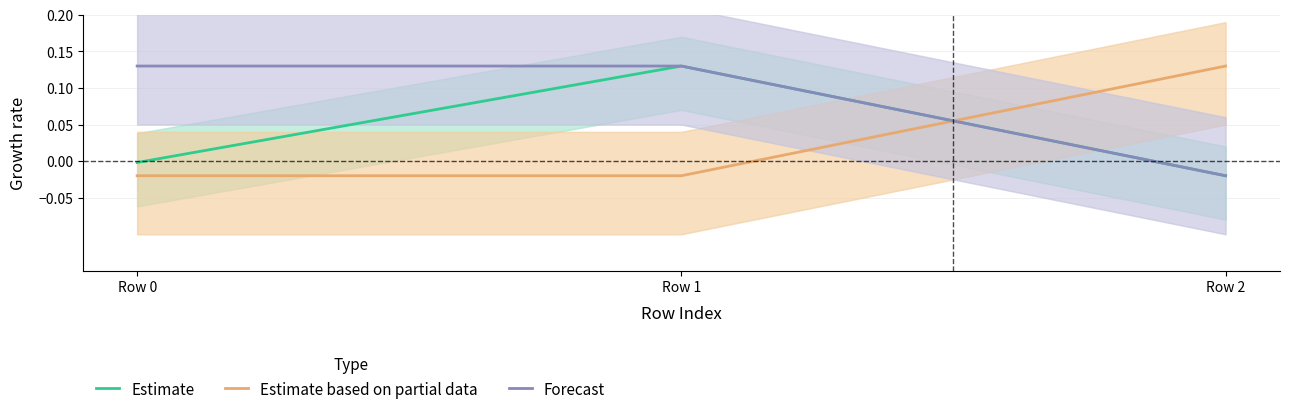

At how many categories does at least one series exceed 0?

3